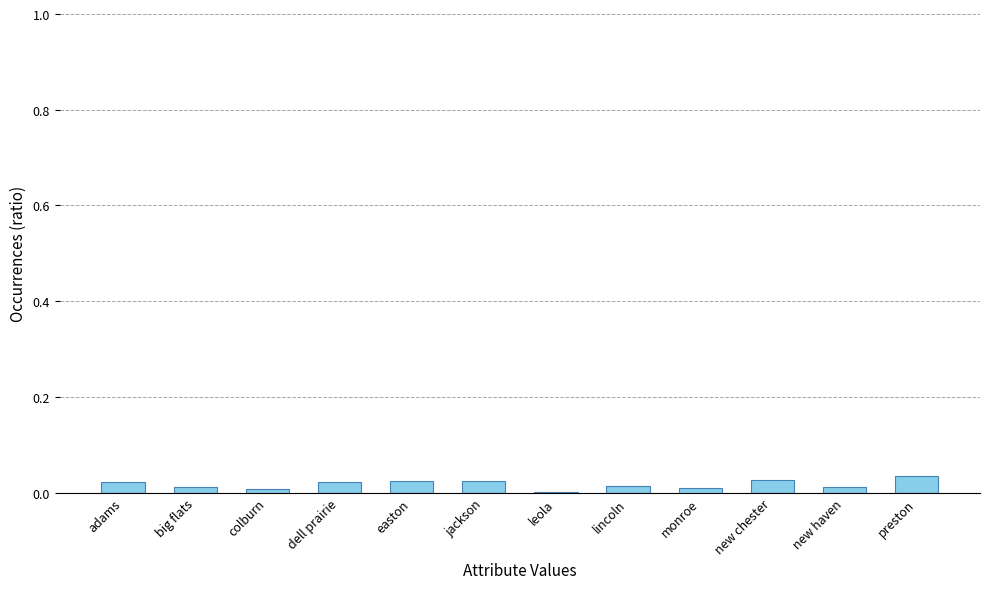

Is it true that the value at adams is 0.0?

True